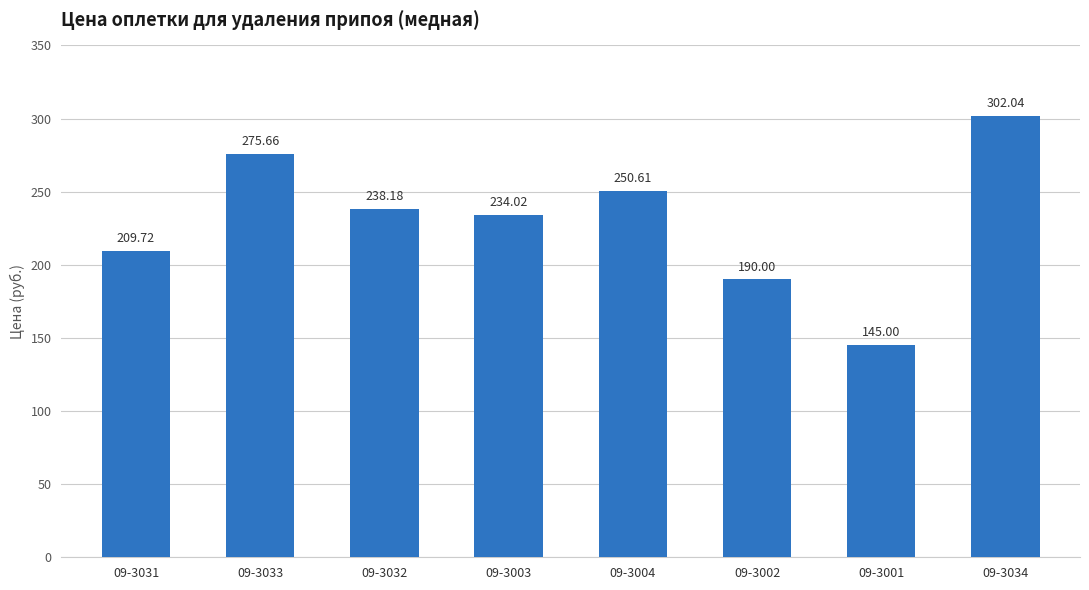

Are the bars grouped side by side (vs. stacked)?

No